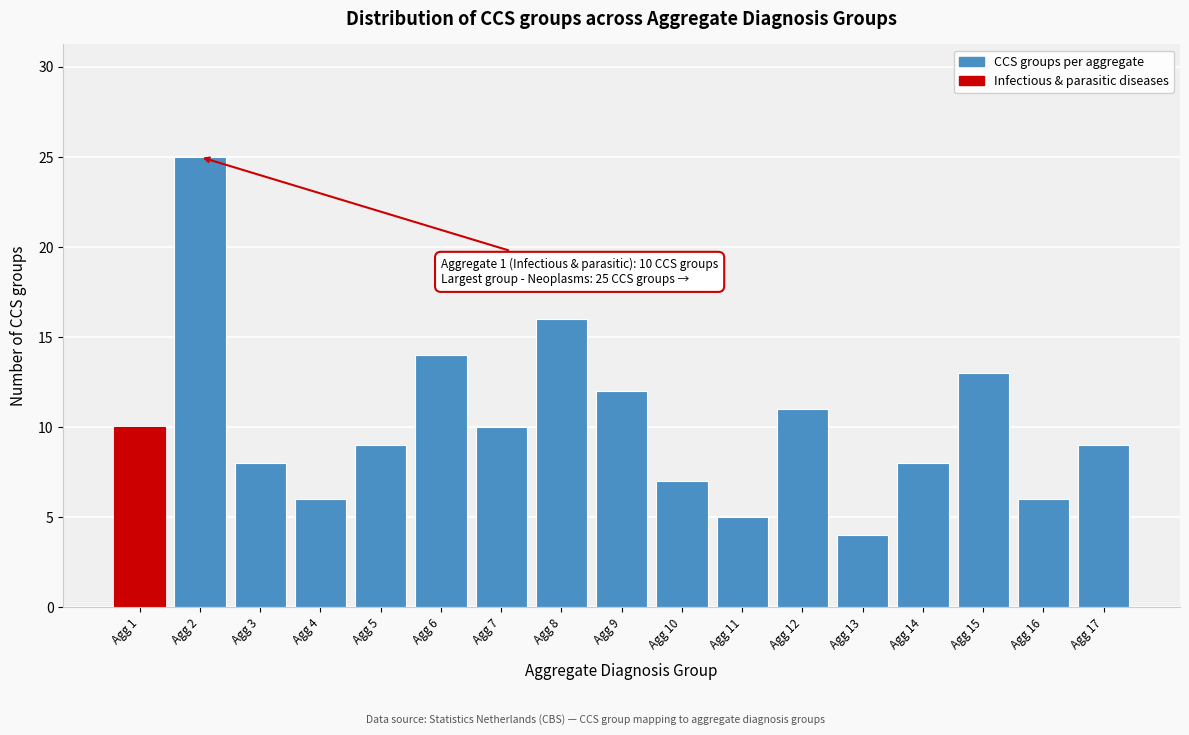

Reading left to right, list all the values displayed in this chart.

10	25	8	6	9	14	10	16	12	7	5	11	4	8	13	6	9